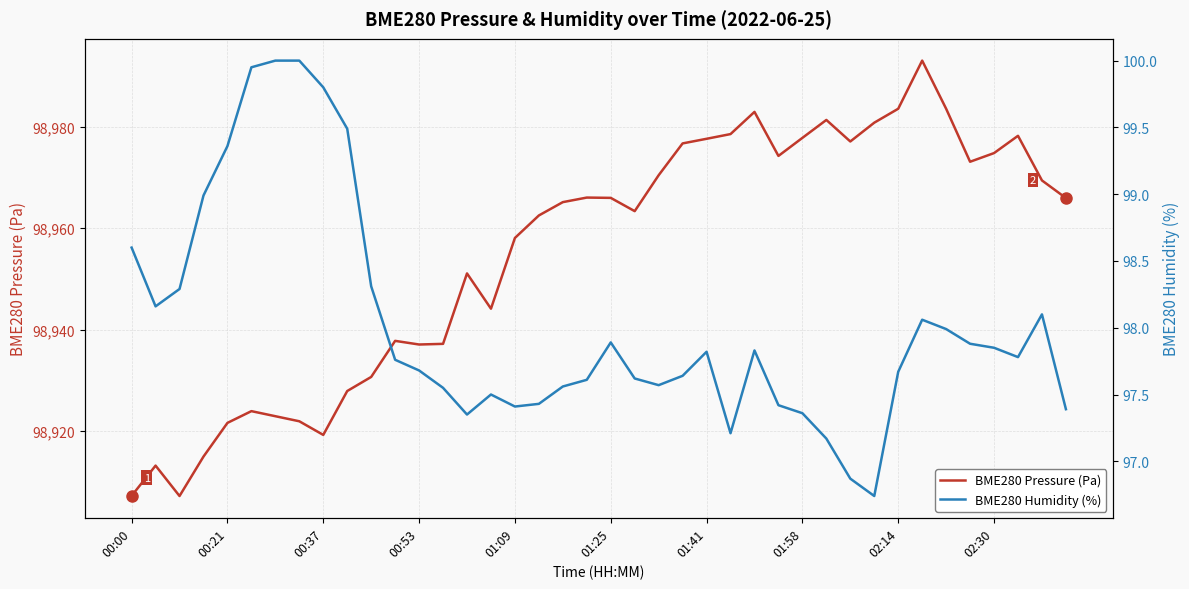

Where does the BME280 Pressure (Pa) series first go above 98965?

18